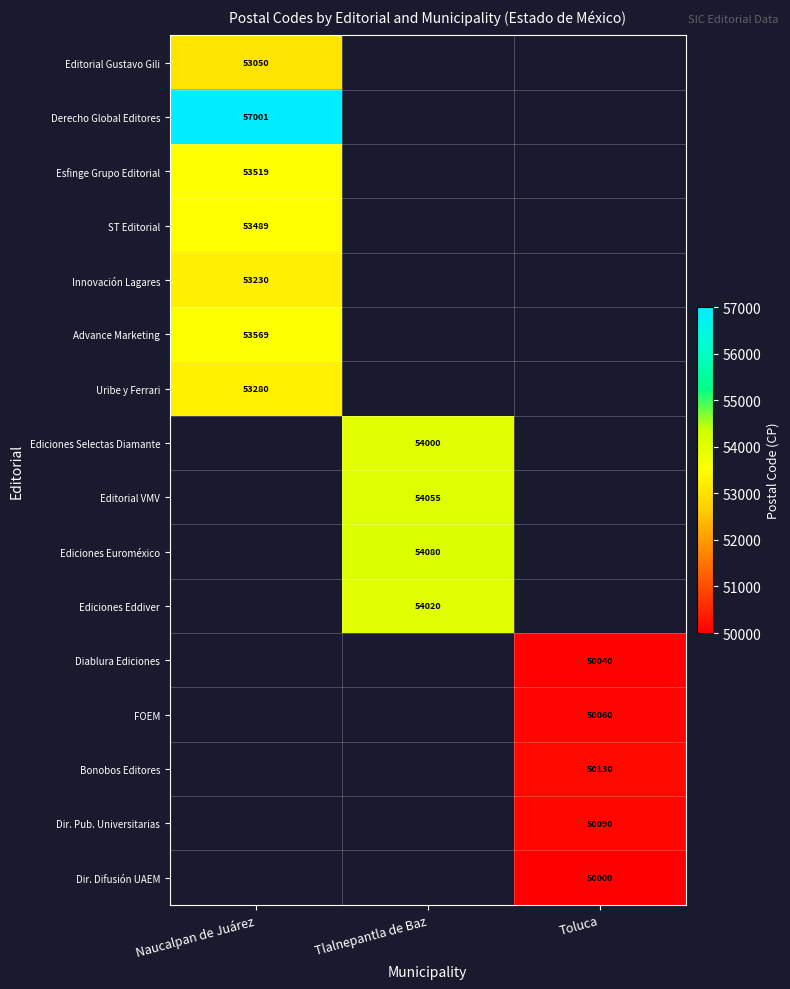

At how many categories does at least one series exceed 56373?

1